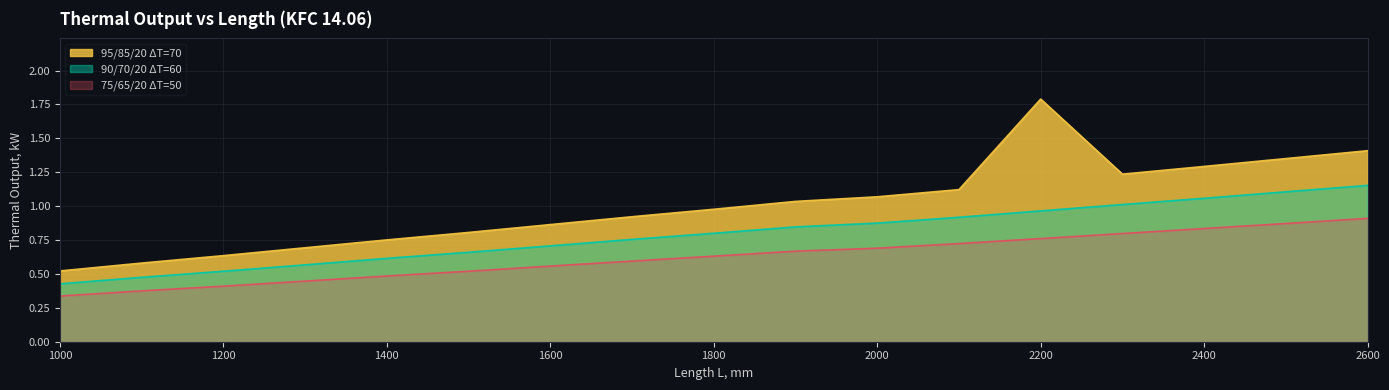

Reading left to right, what are all the values shown in this chart?

95/85/20 ΔT=70: 0.5	0.6	0.6	0.7	0.8	0.8	0.9	0.9	1.0	1.0	1.1	1.1	1.8	1.2	1.3	1.4	1.4
90/70/20 ΔT=60: 0.4	0.5	0.5	0.6	0.6	0.7	0.7	0.8	0.8	0.8	0.9	0.9	1.0	1.0	1.1	1.1	1.2
75/65/20 ΔT=50: 0.3	0.4	0.4	0.4	0.5	0.5	0.6	0.6	0.6	0.7	0.7	0.7	0.8	0.8	0.8	0.9	0.9